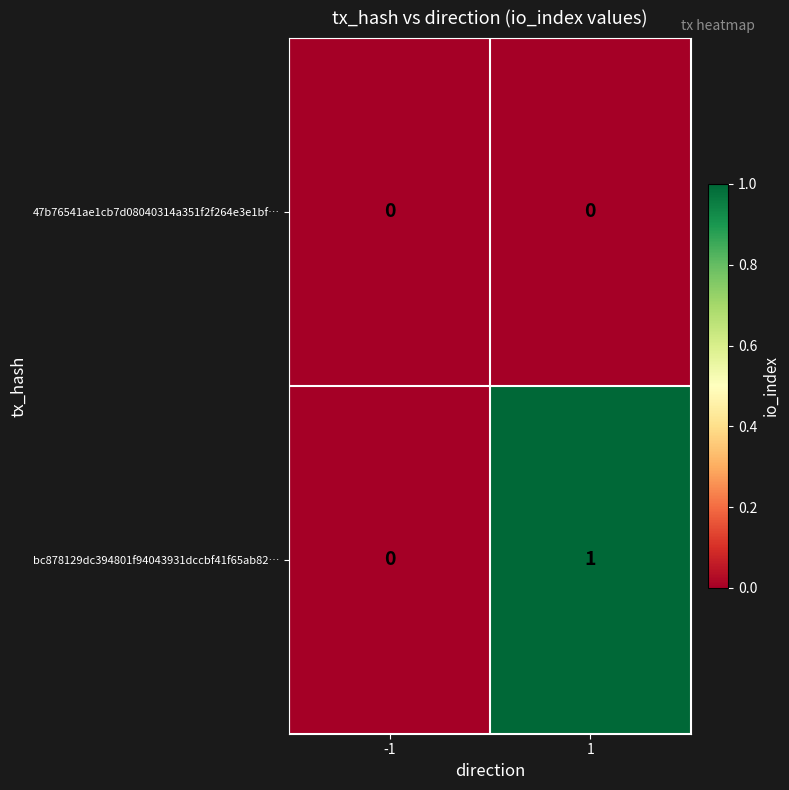

How many categories are shown in the chart?

2